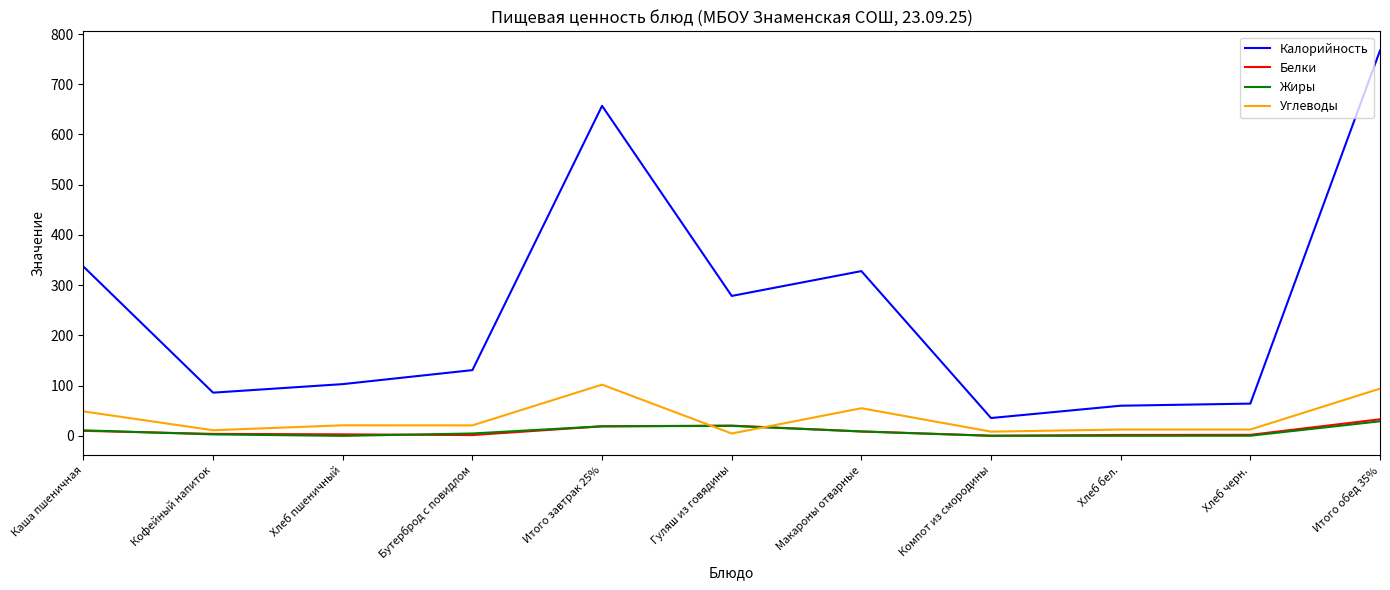

What is the difference between the maximum and minimum values in the Калорийность series?

731.5